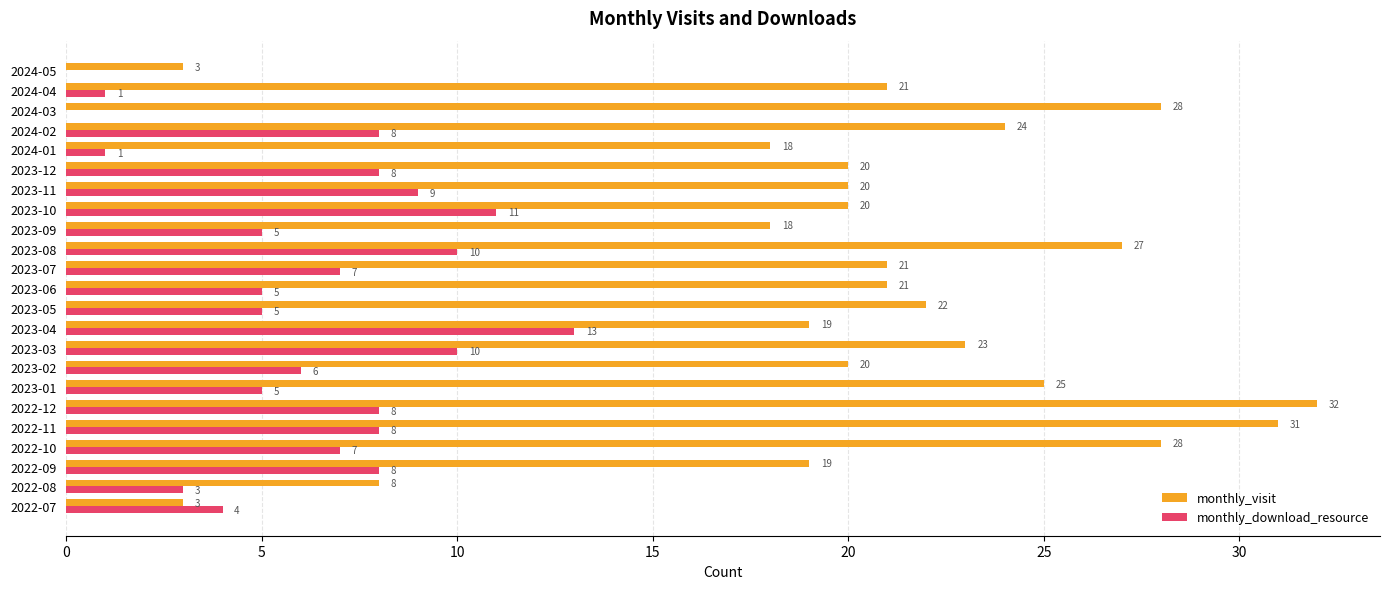

The monthly_download_resource series shows 6 at 2023-02. True or false?

True